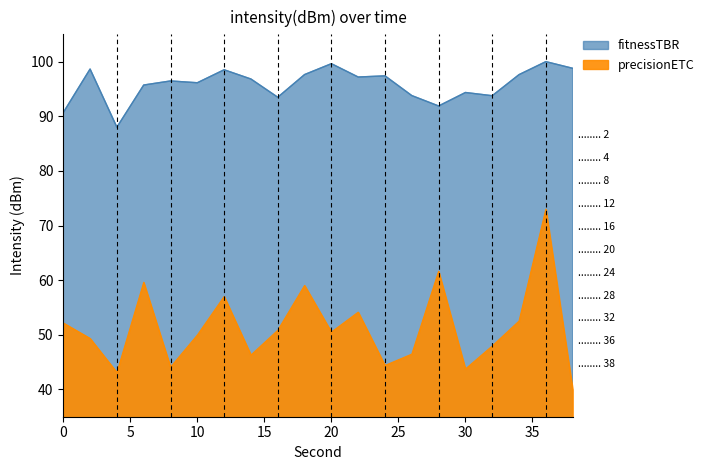

True or false: precisionETC and fitnessTBR cross at least once.

False